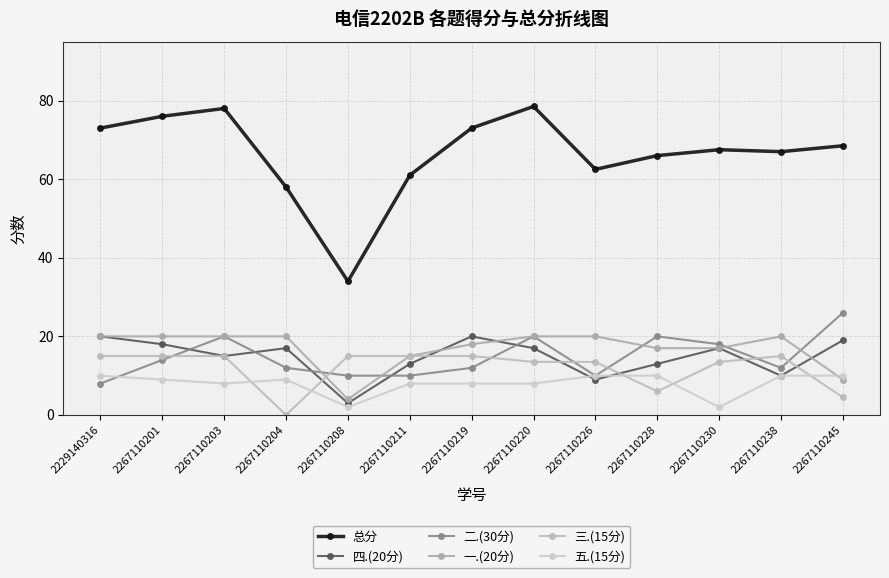

At how many categories does at least one series exceed 60?

11